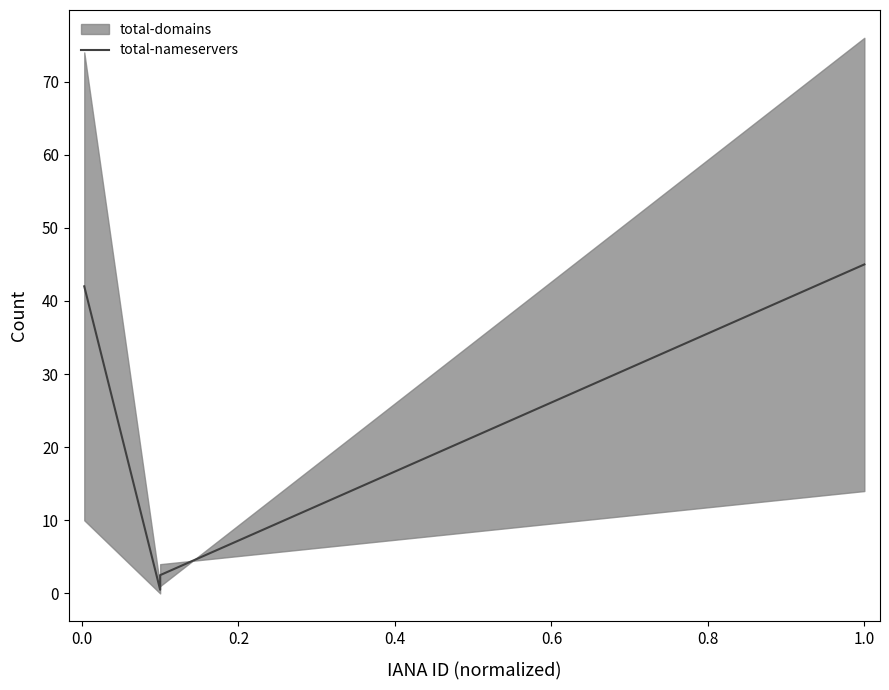

What is the minimum value shown in the chart?

0.5